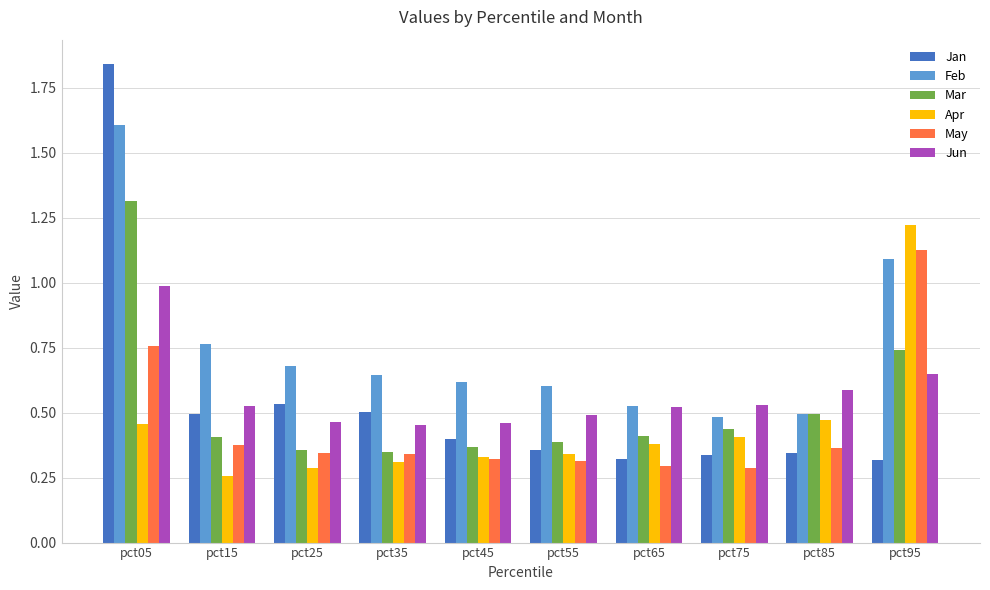

What is the value of the Mar bar at the 1st from the left?

1.3